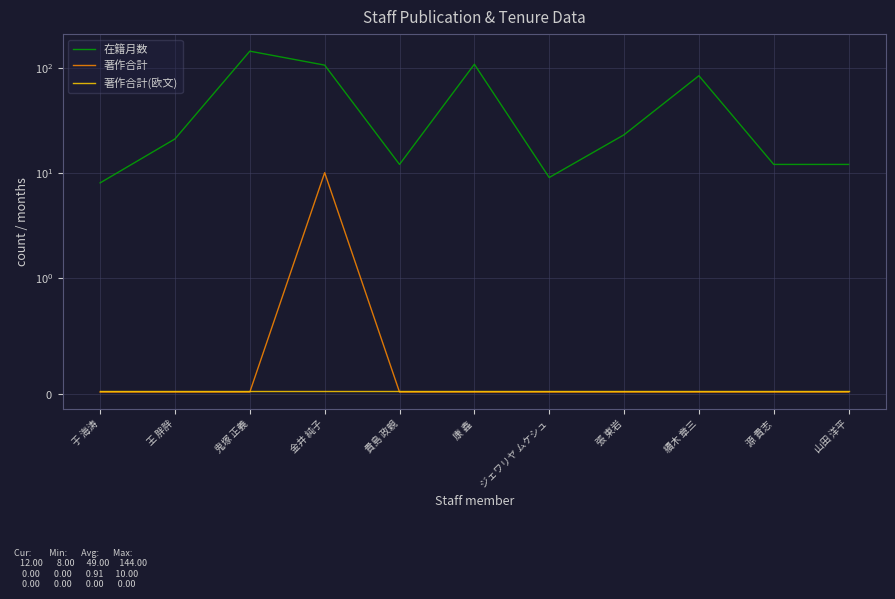

Reading right to left, transcribe all the data shown in this chart.

在籍月数: 山田 洋平=12.0	源 貴志=12.0	續木 章三=84.0	張 東岩=23.0	ジェワリヤ ムケシュ=9.0	康 鑫=108.0	貴島 政親=12.0	金井 純子=106.0	鬼塚 正義=144.0	王 胖胖=21.0	于 海涛=8.0
著作合計: 山田 洋平=0.0	源 貴志=0.0	續木 章三=0.0	張 東岩=0.0	ジェワリヤ ムケシュ=0.0	康 鑫=0.0	貴島 政親=0.0	金井 純子=10.0	鬼塚 正義=0.0	王 胖胖=0.0	于 海涛=0.0
著作合計(欧文): 山田 洋平=0.0	源 貴志=0.0	續木 章三=0.0	張 東岩=0.0	ジェワリヤ ムケシュ=0.0	康 鑫=0.0	貴島 政親=0.0	金井 純子=0.0	鬼塚 正義=0.0	王 胖胖=0.0	于 海涛=0.0